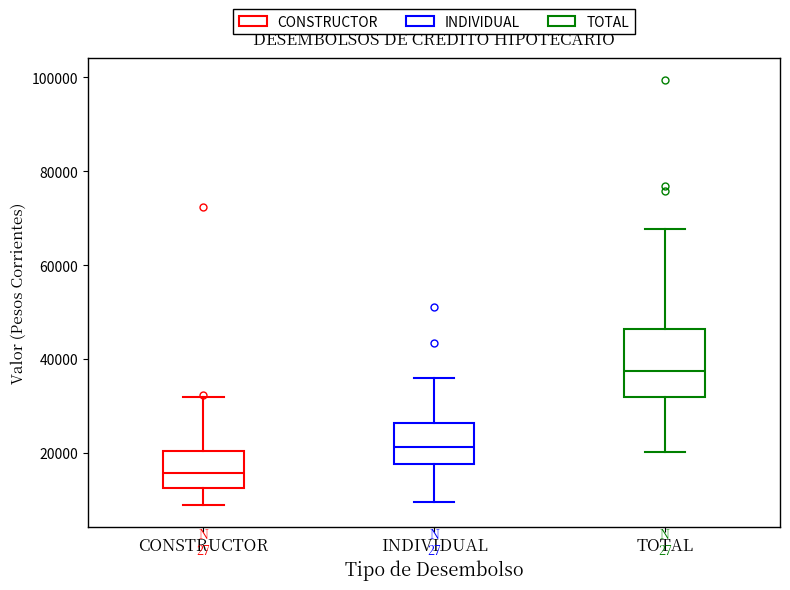

Where does the lower whisker of the box for INDIVIDUAL end on the y-axis? The values are not printed on the chart, so give them approximately, as read against the axis.

10000